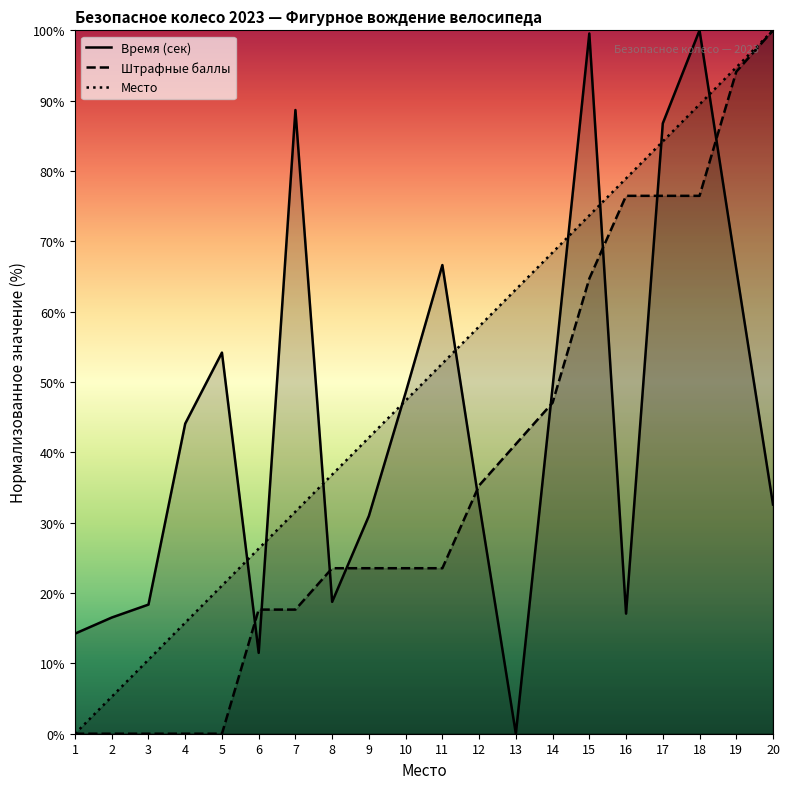

The value of Место at 17 is 84.2. True or false?

True